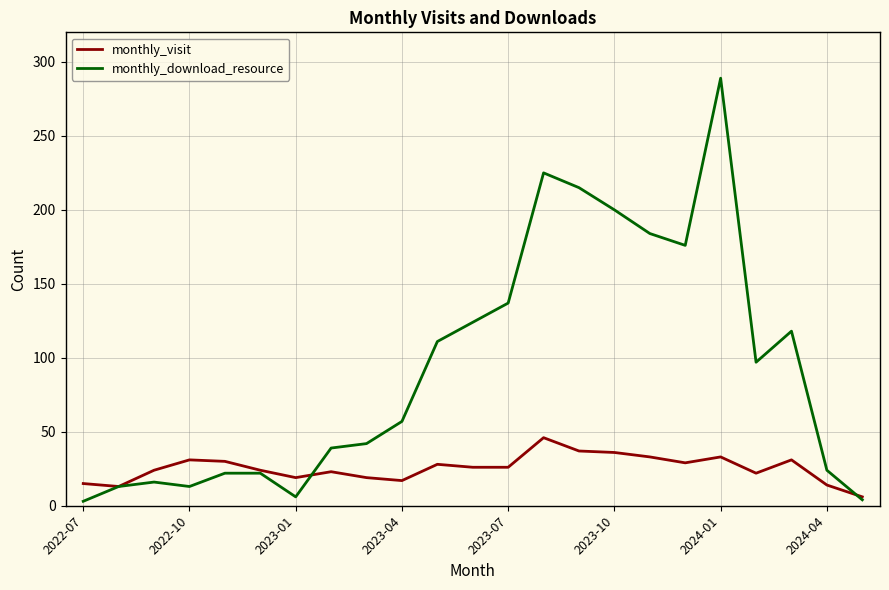

Which series has the widest spread of values?

monthly_download_resource